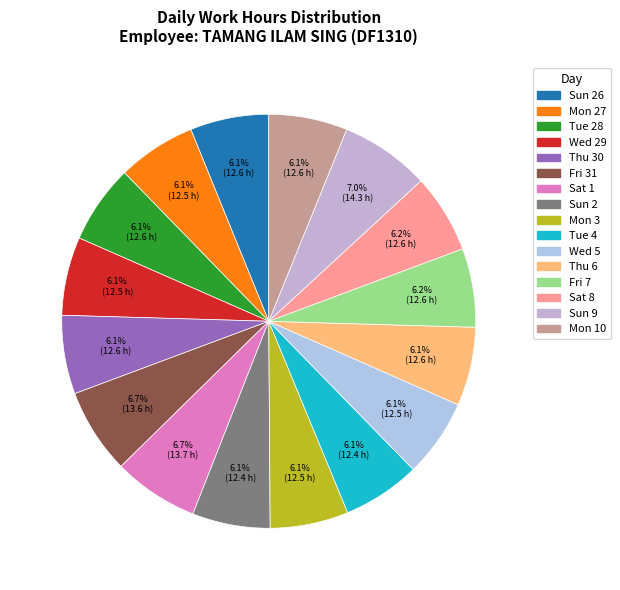

Count the number of slices in the pie.

16